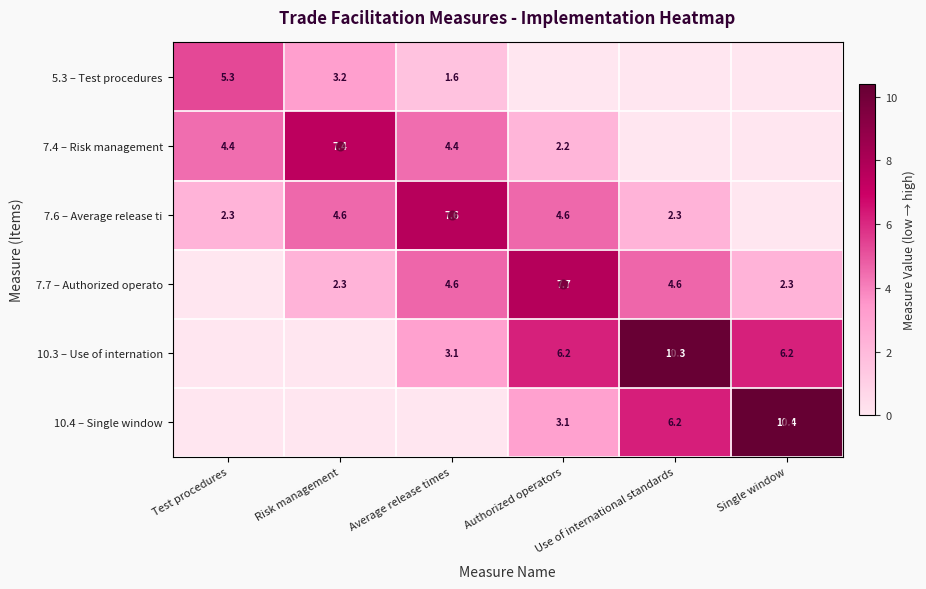

What is the maximum value shown in the chart?

10.4